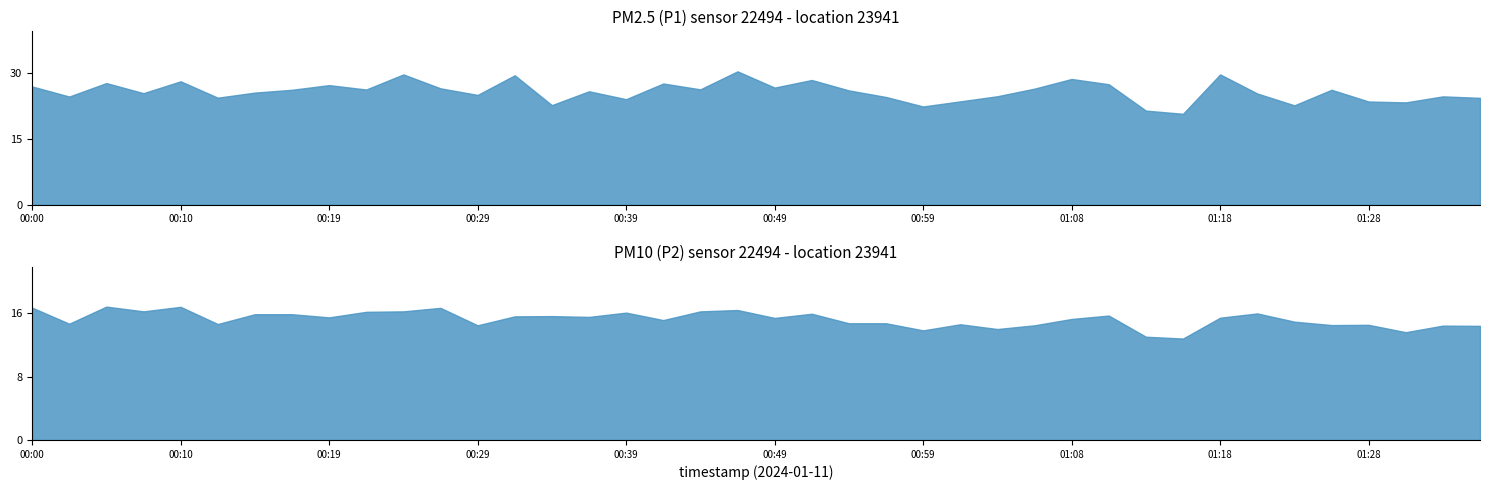

At which label is P1 closest to 25?

00:29